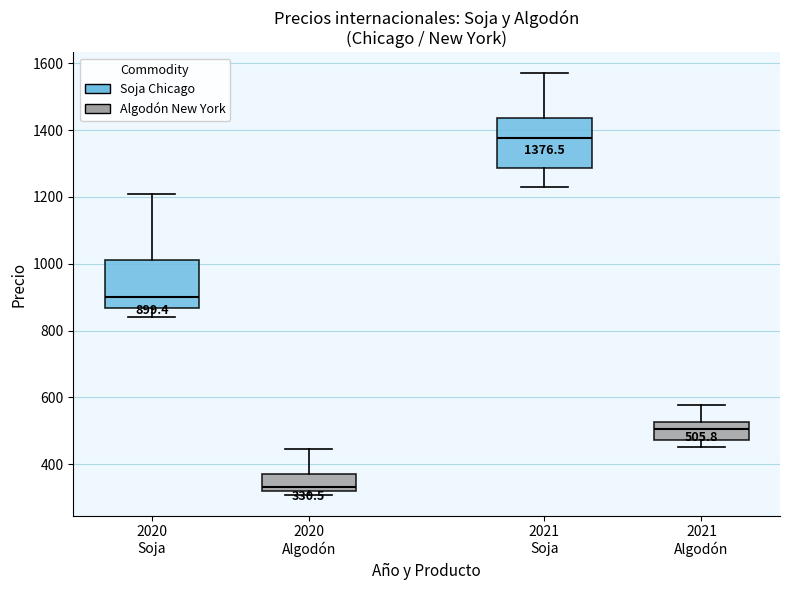

Which box has the highest median line?

2021 Soja